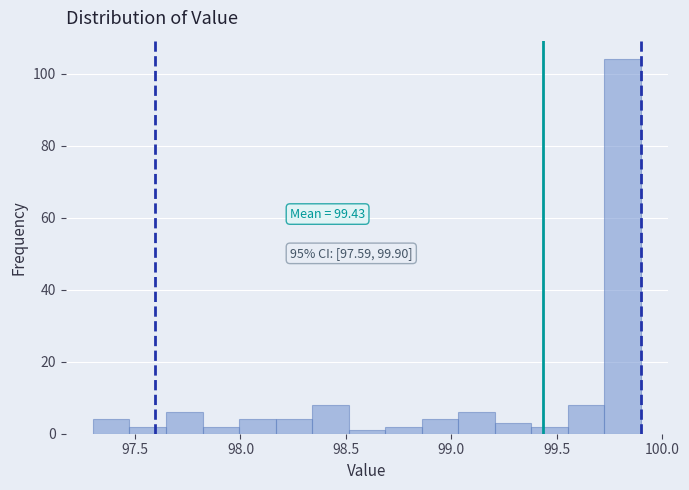

Around what value on the x-axis is the tallest bar? Give the approximate position of its centre, as read against the axis.

99.80